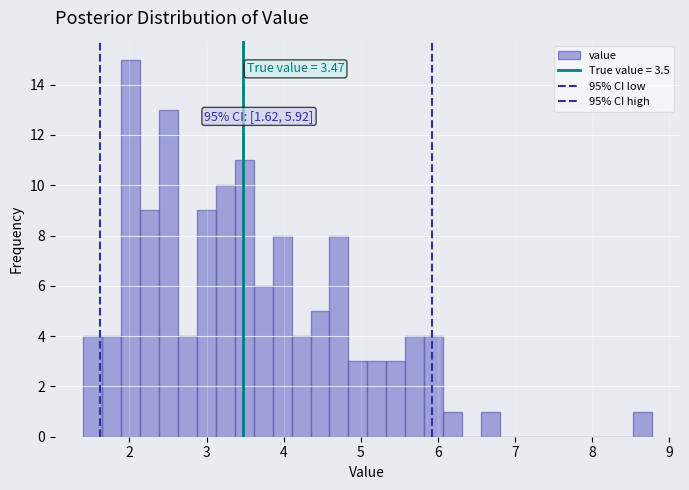

Around what value on the x-axis is the tallest bar? Give the approximate position of its centre, as read against the axis.

2.0